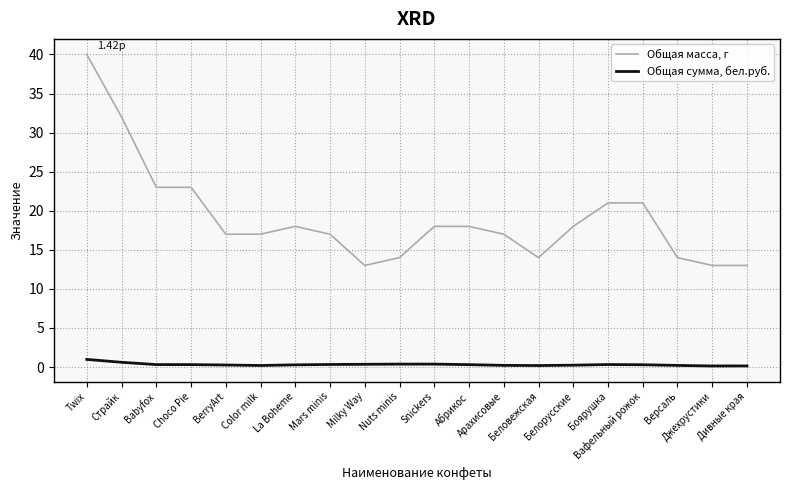

Read the Общая сумма, бел.руб. value at Twix.

1.0